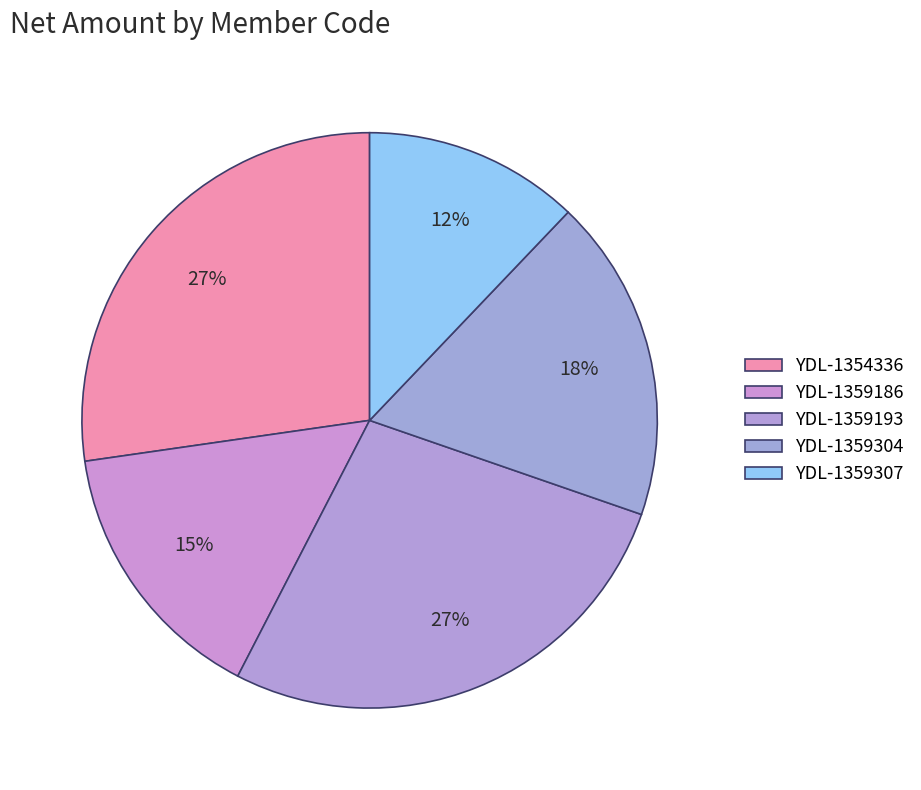

How many slices are in this pie chart?

5